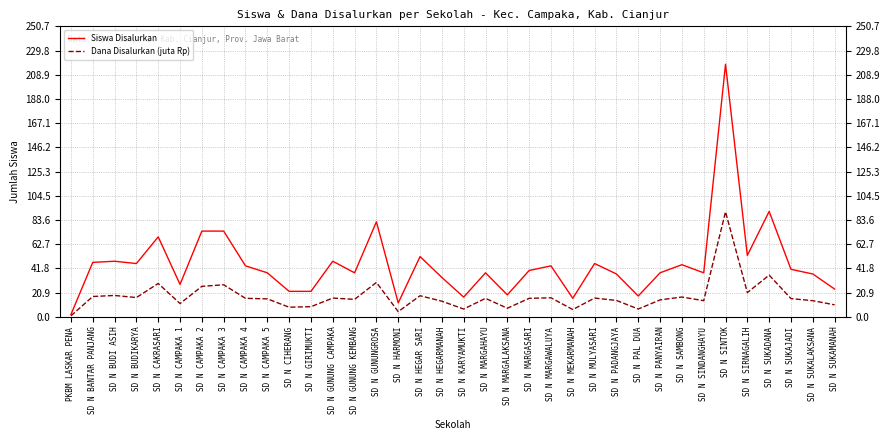

What position from the right is SD N SINDANGHAYU?

7